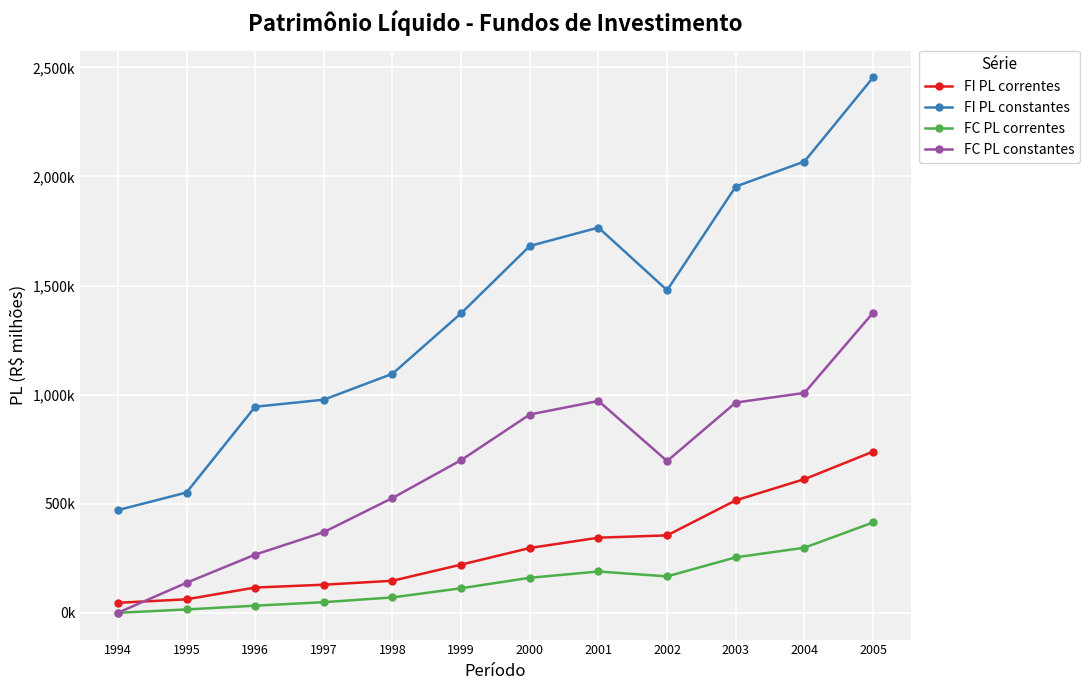

True or false: FC PL correntes and FI PL constantes intersect in this chart.

False